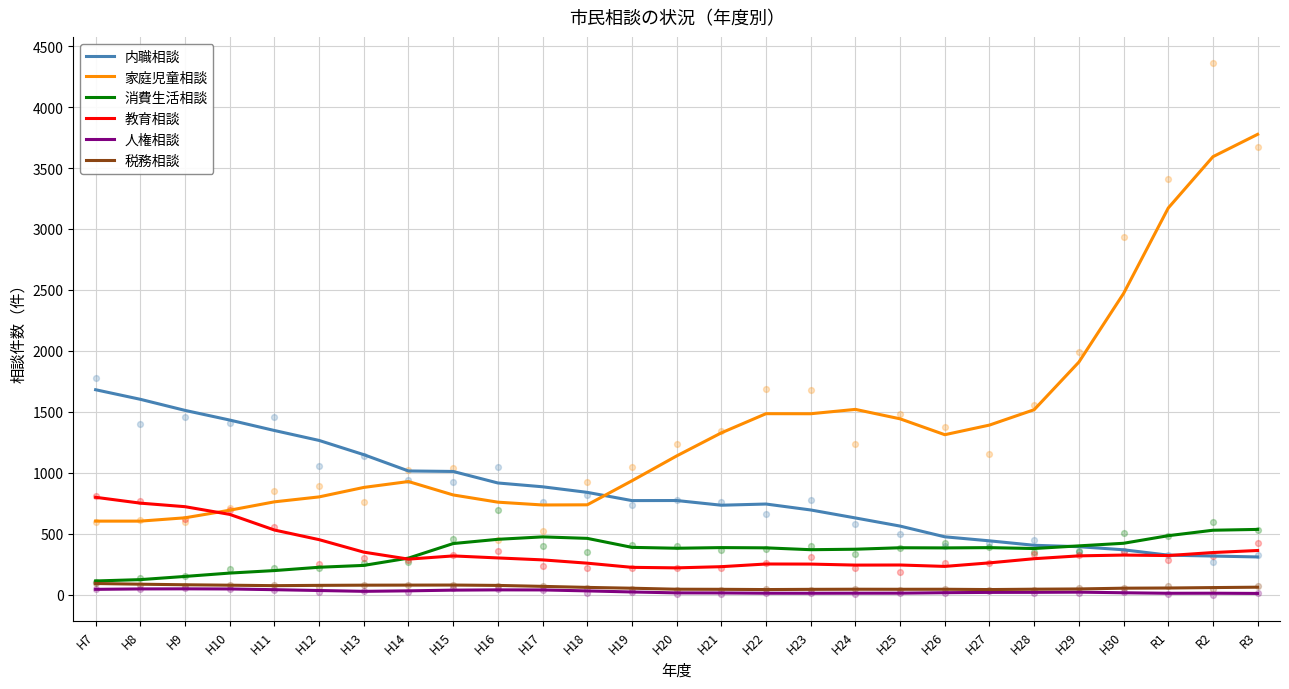

What is the total value across all series at H30?

3652.2